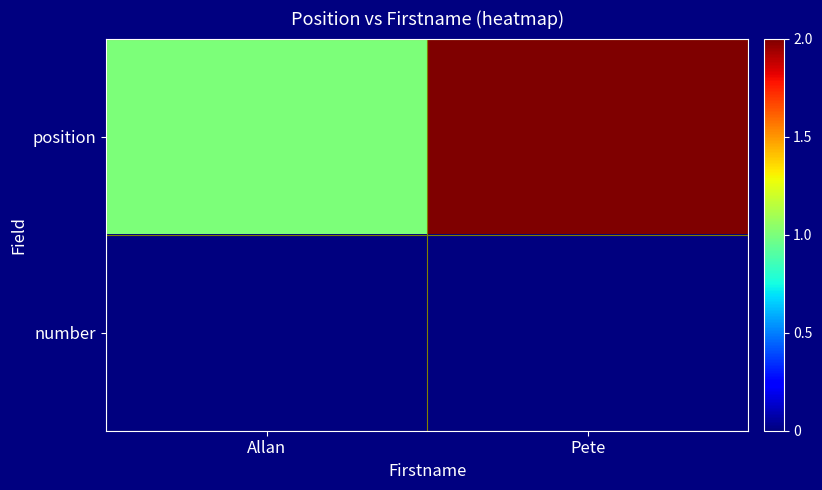

Which series has the widest spread of values?

position